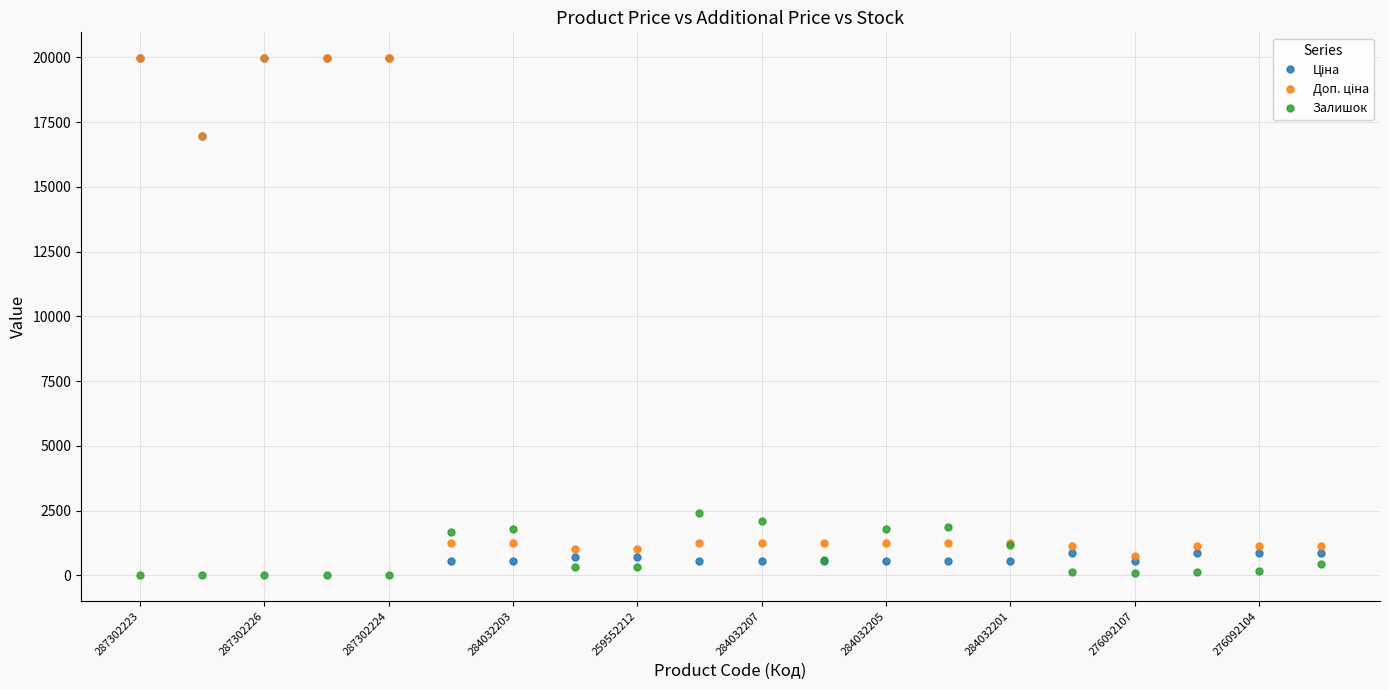

What is the maximum value shown in the chart?

19964.2